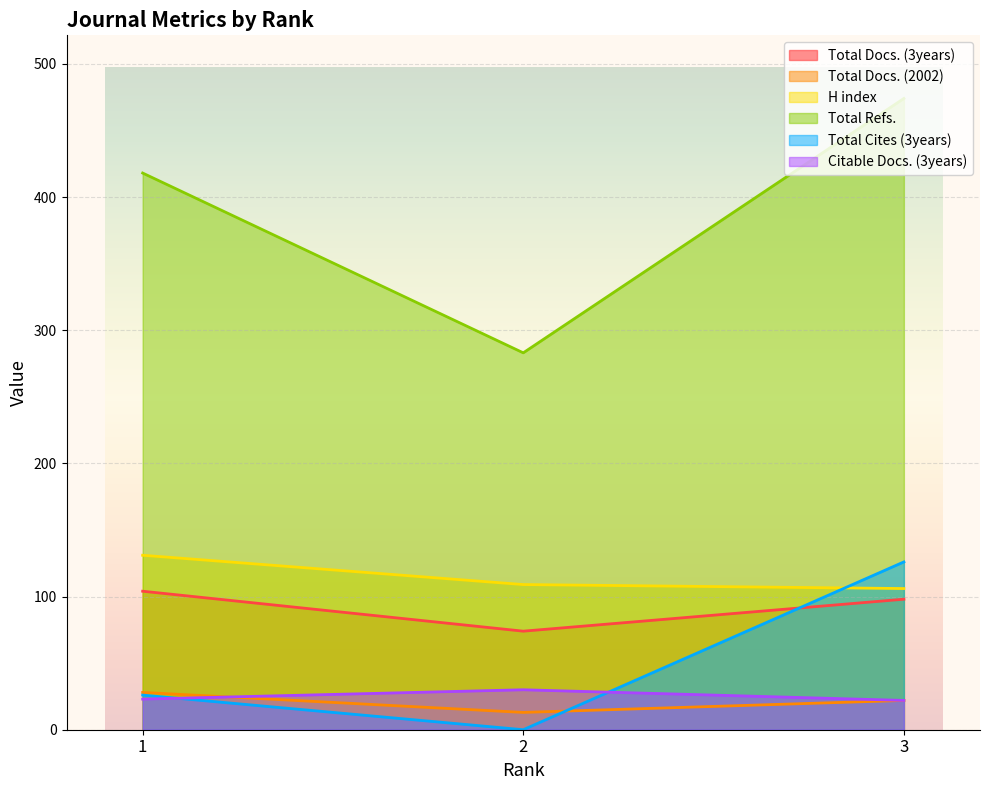

Which category has the highest value in the Total Docs. (3years) series?

1